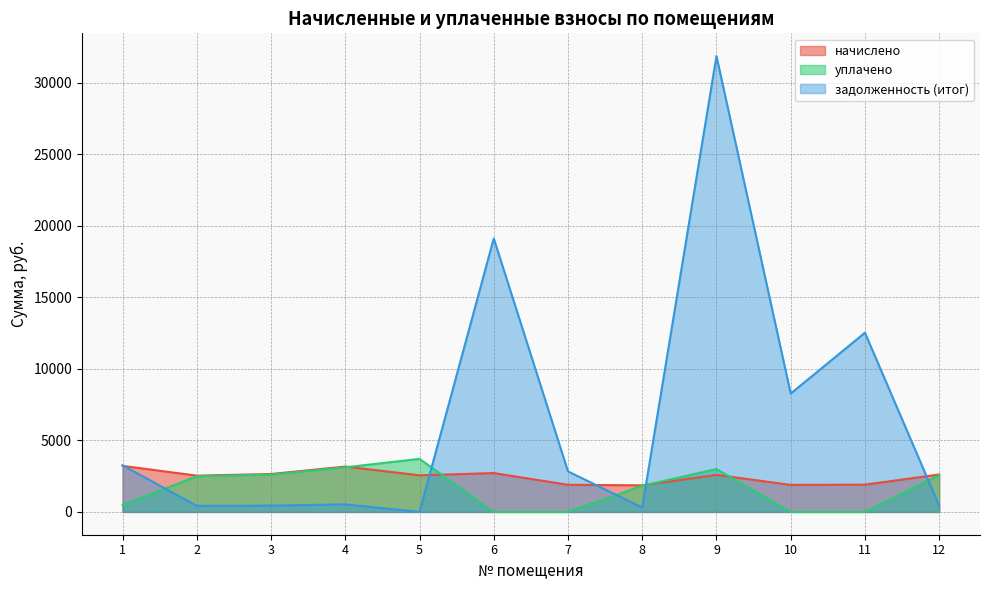

What is the total value across all series at 6?

21838.5